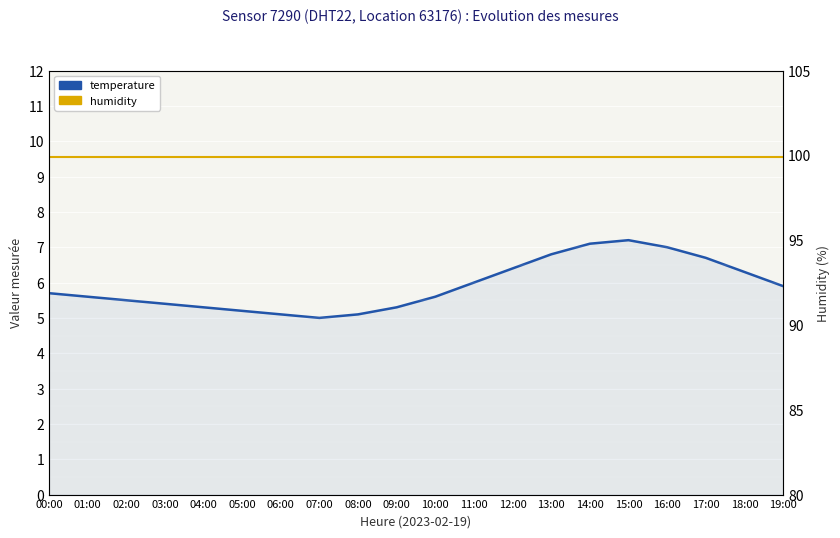

What is the label of the 3rd point from the left?

02:00